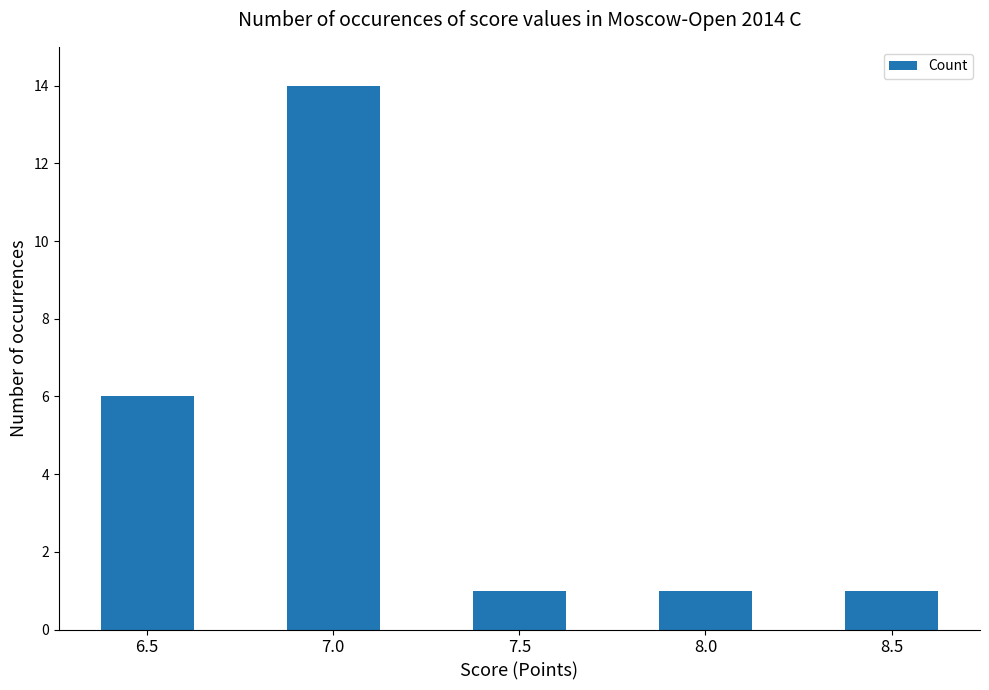

What is the maximum value shown in the chart?

14